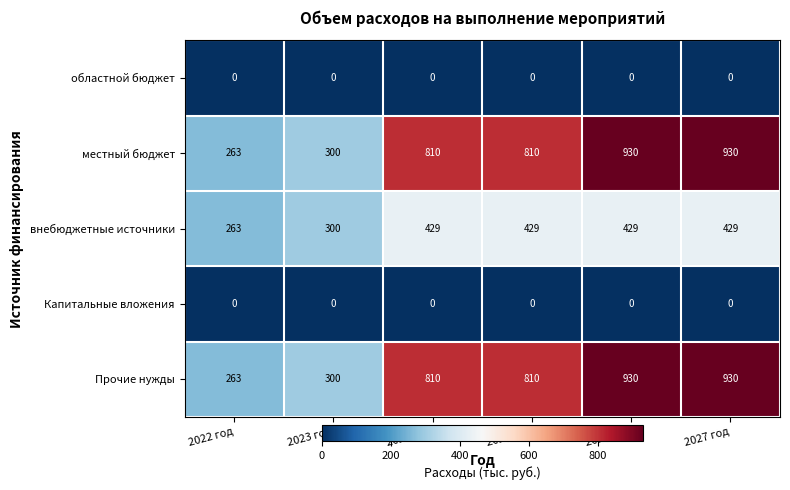

At how many categories does at least one series exceed 628?

4